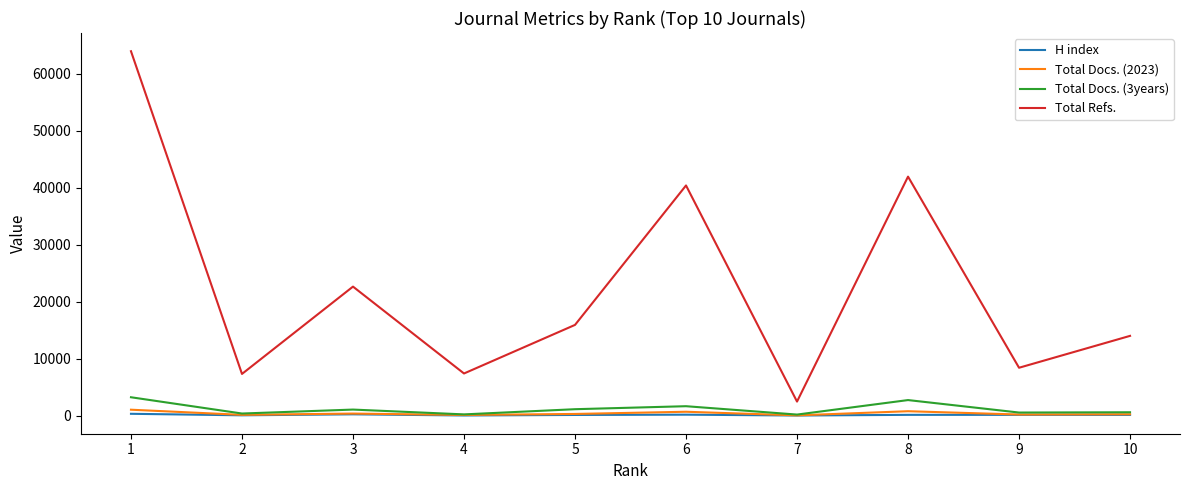

The Total Docs. (2023) series shows 780 at 8. True or false?

True